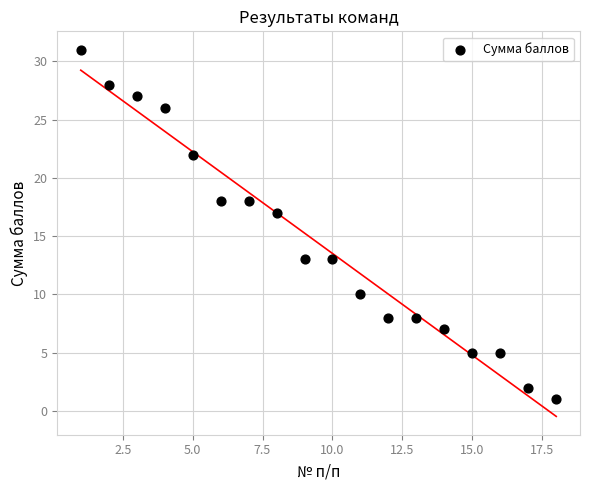

What Y value in the scatter plot is closest to 16?

17